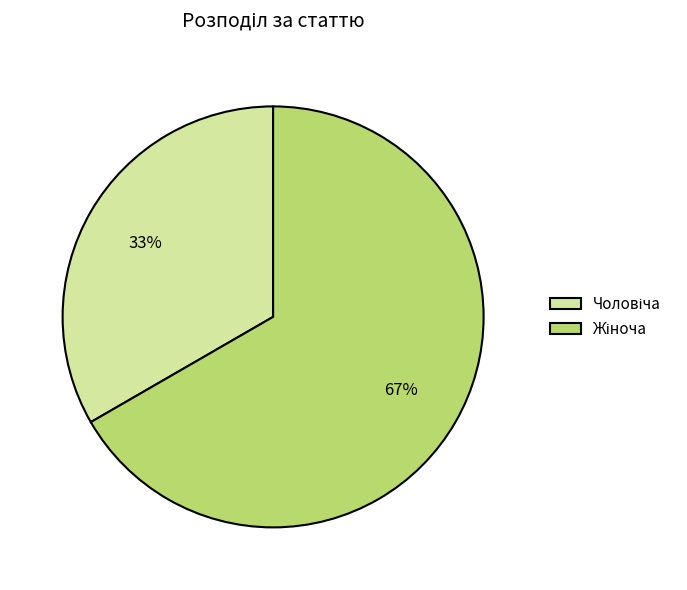

To the nearest percent, what is the average slice percentage?

50%